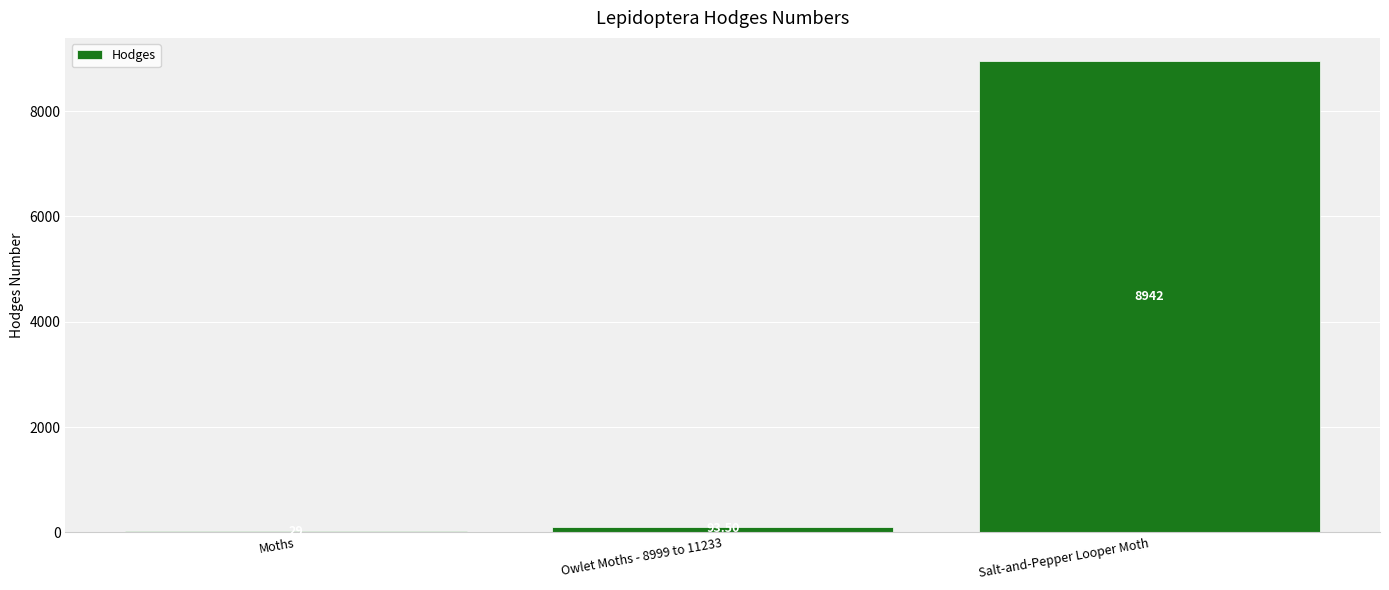

Reading left to right, transcribe all the data shown in this chart.

29.0	93.5	8942.0